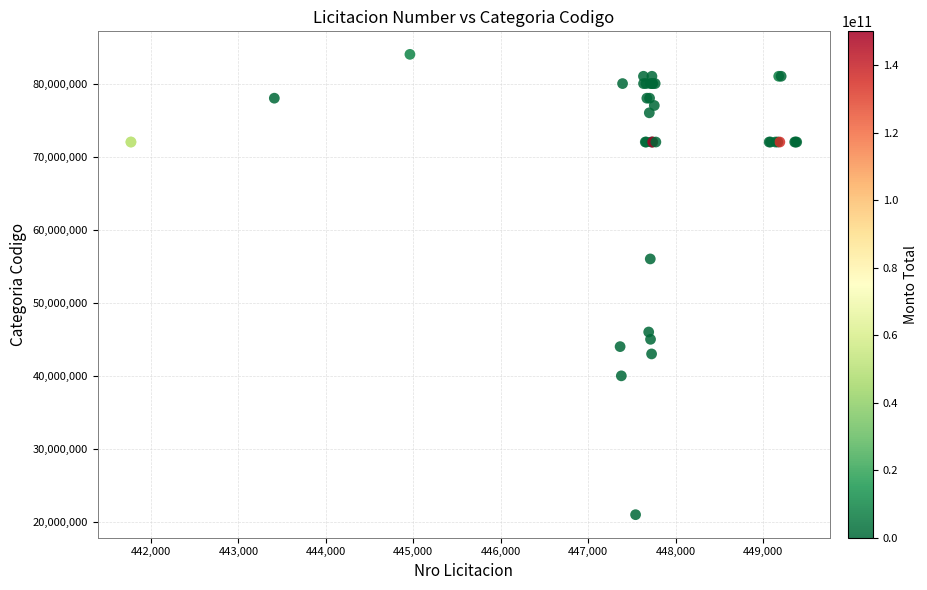

What Y value in the scatter plot is closest to 52500000?

56000000